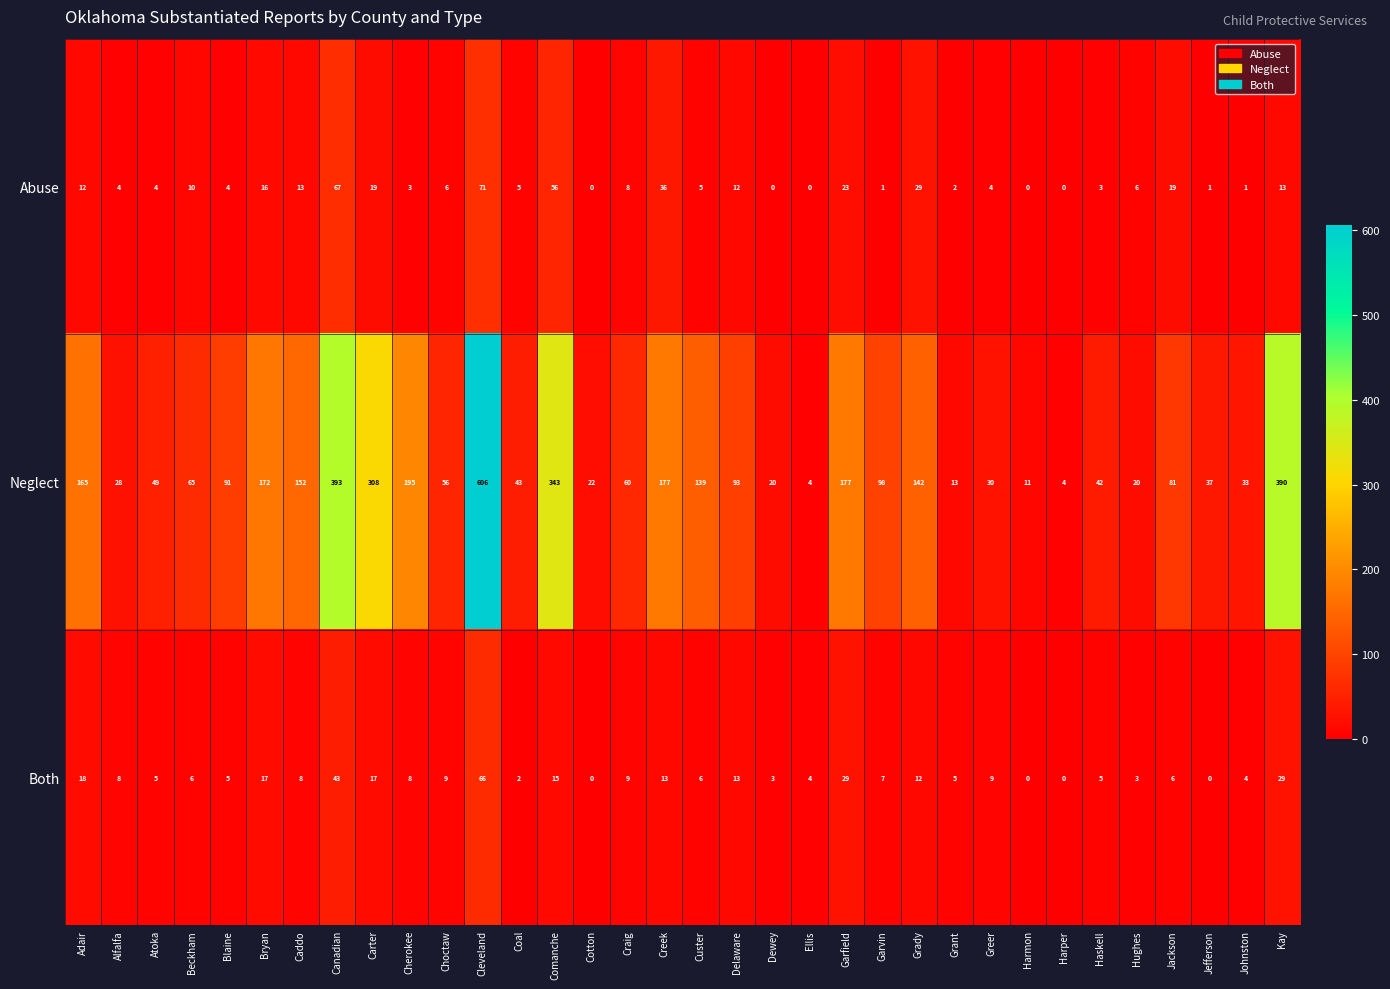

The value of Abuse at Caddo is 13. True or false?

True